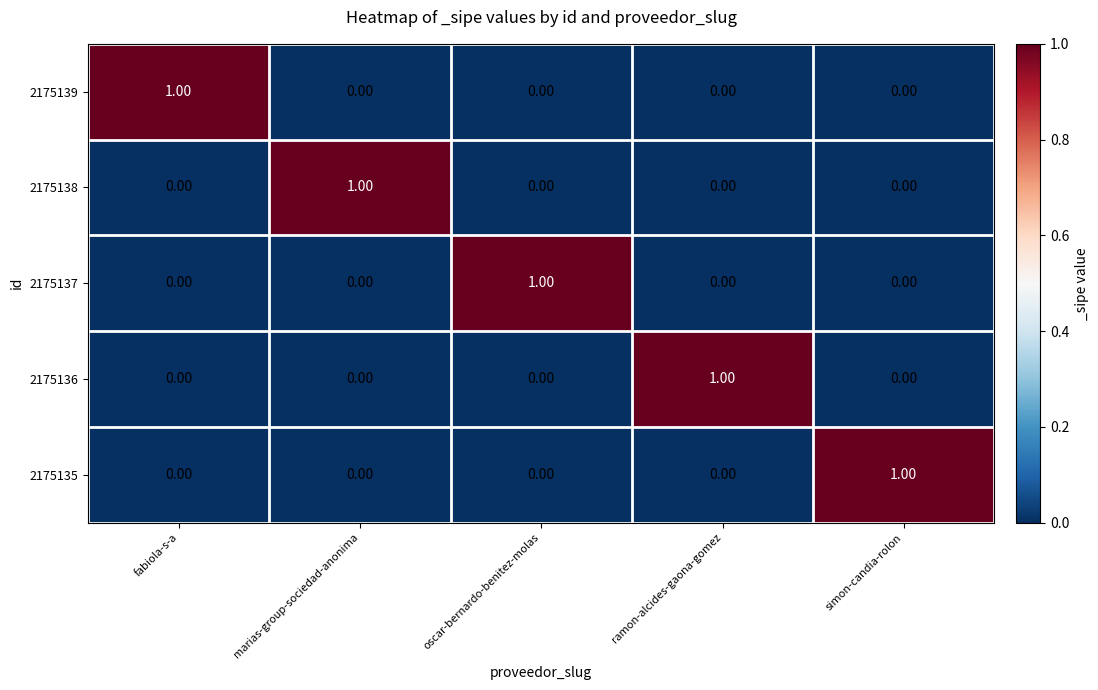

Is the value of 2175138 at ramon-alcides-gaona-gomez greater than the value of 2175137 at oscar-bernardo-benitez-molas?

No